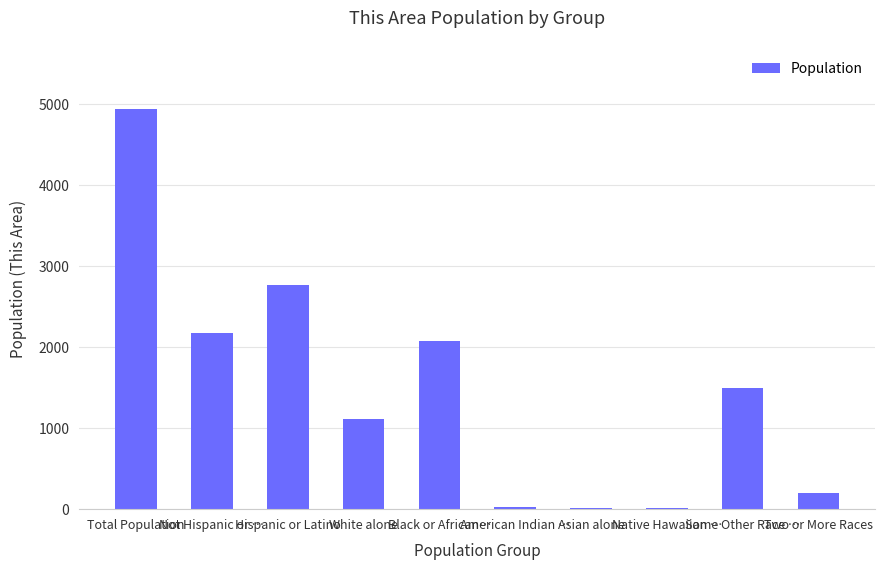

What is the change in value from Total Population to American Indian …?

-4917